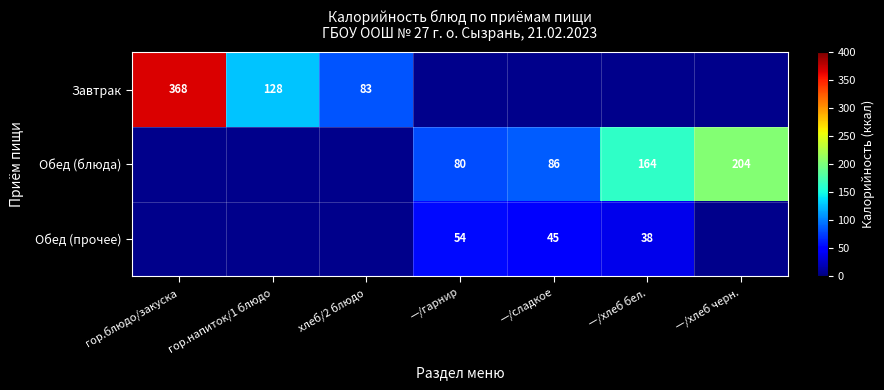

The value of Обед (блюда) at —/хлеб бел. is 225. True or false?

False